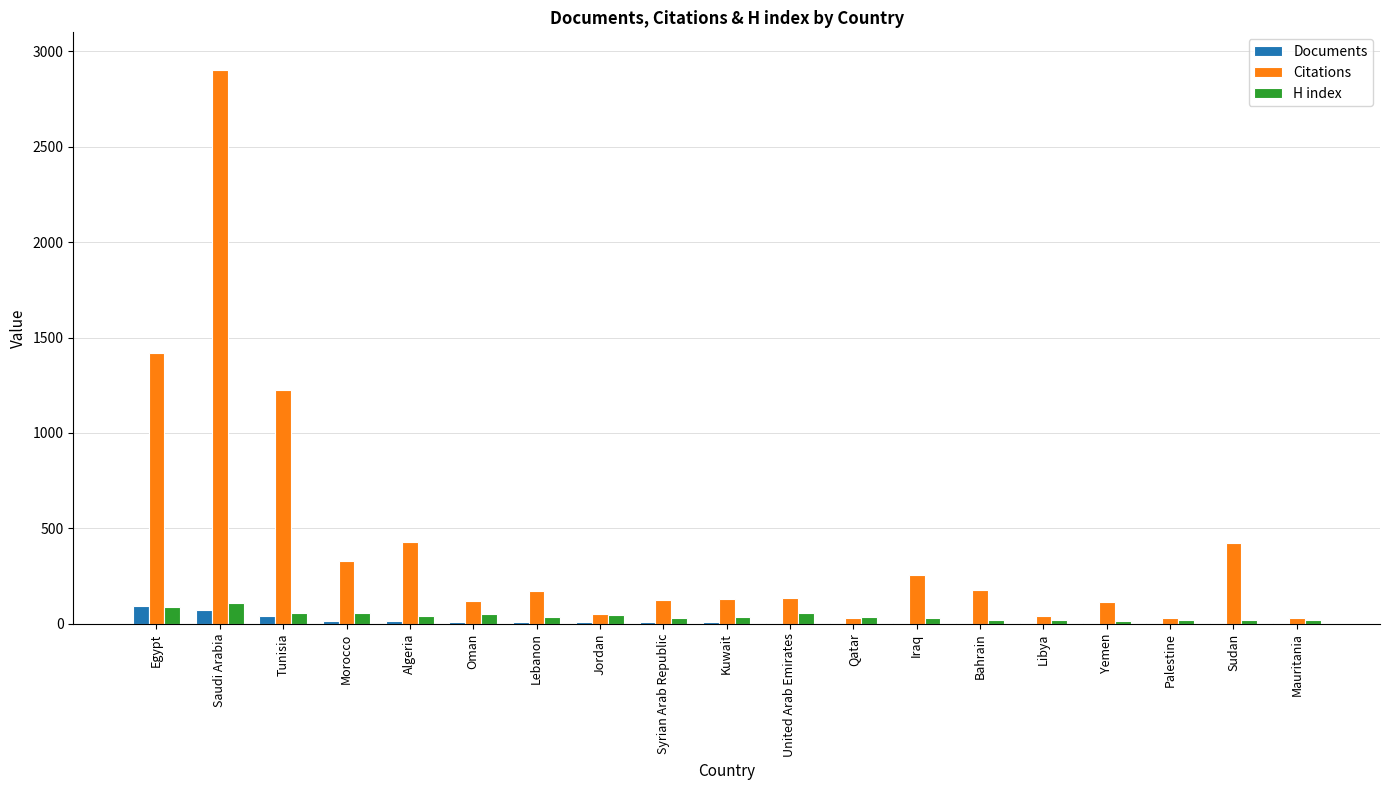

What is the sum of all Citations values?

8137